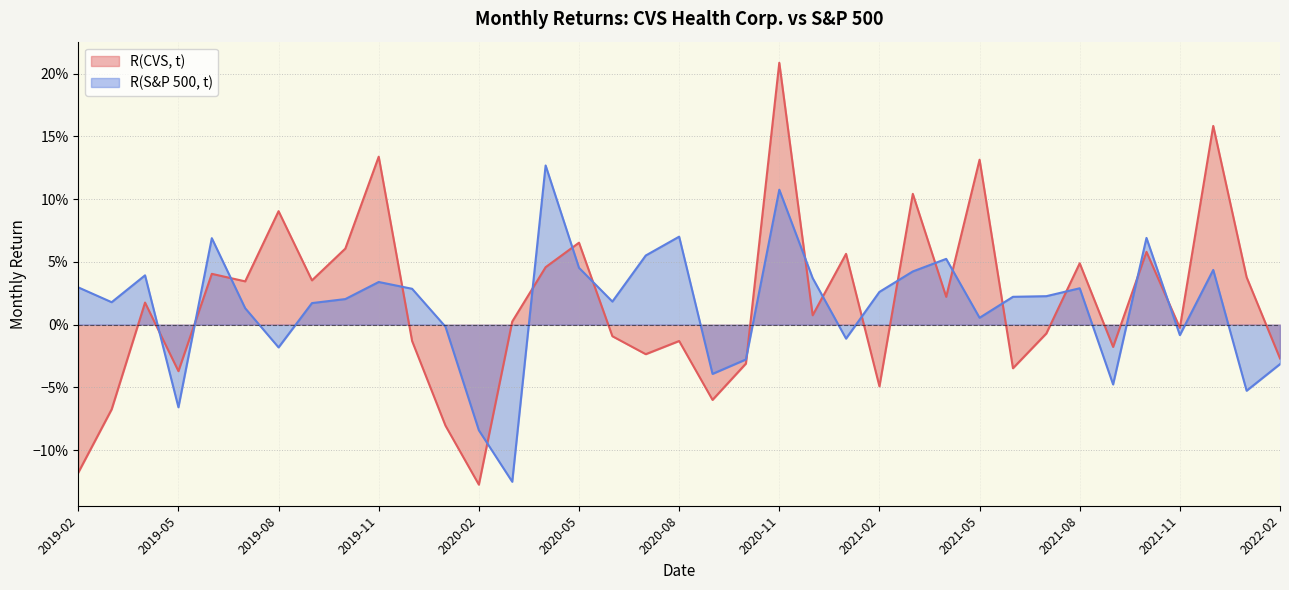

What is the difference between the maximum and minimum values in the R(CVS, t) series?

0.3